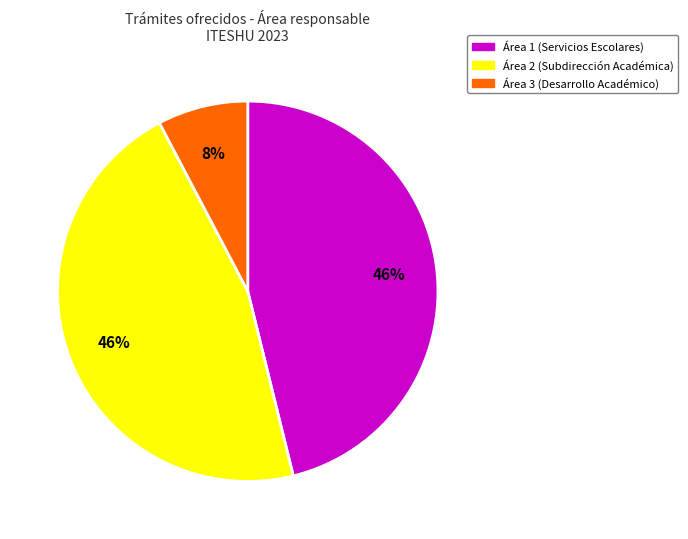

Does any single category account for the majority?

No